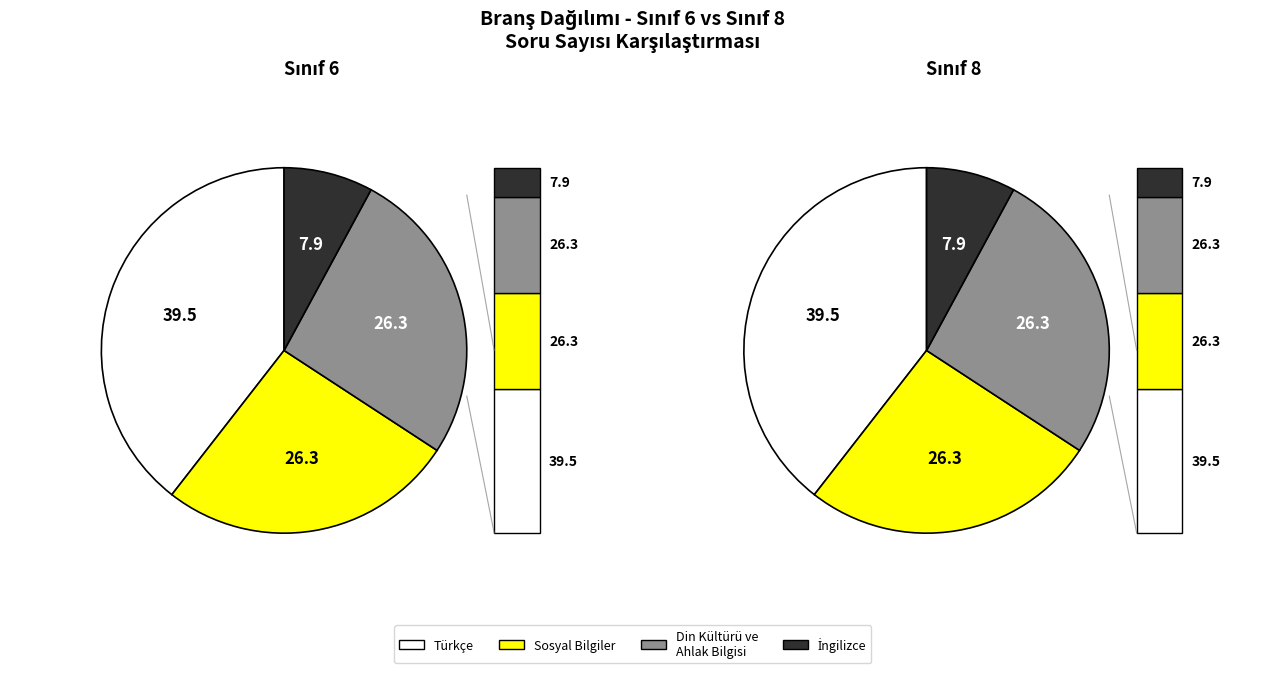

To the nearest percent, what portion does 8 represent?

33%